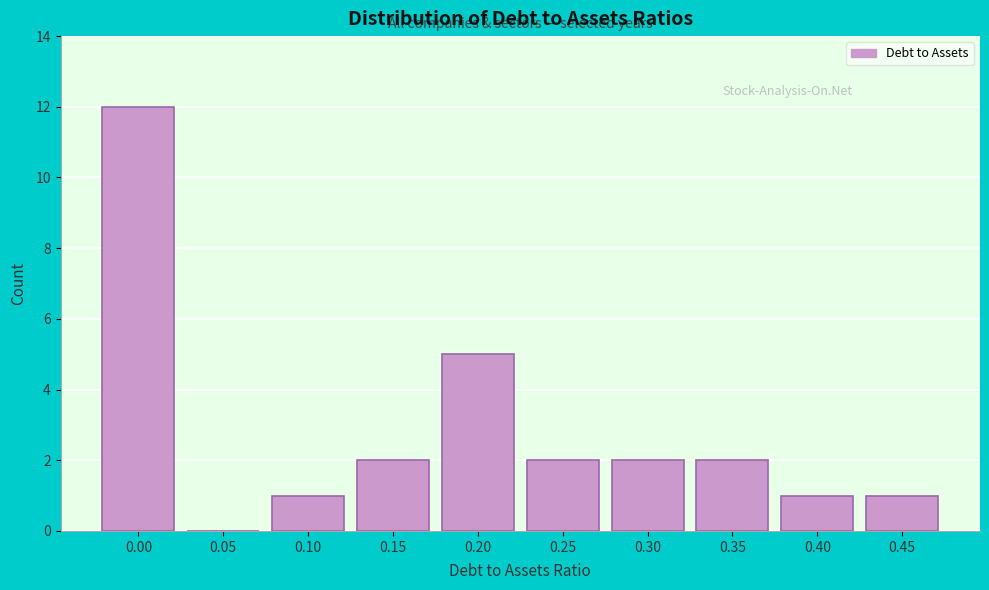

Reading left to right, what are all the values shown in this chart?

0.00=12	0.05=0	0.10=1	0.15=2	0.20=5	0.25=2	0.30=2	0.35=2	0.40=1	0.45=1